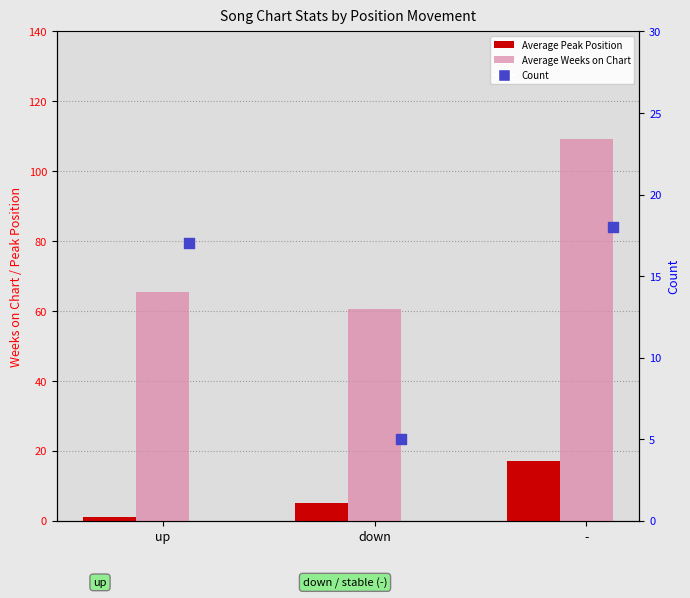

Which series reaches the maximum Y coordinate?

Average Weeks on Chart